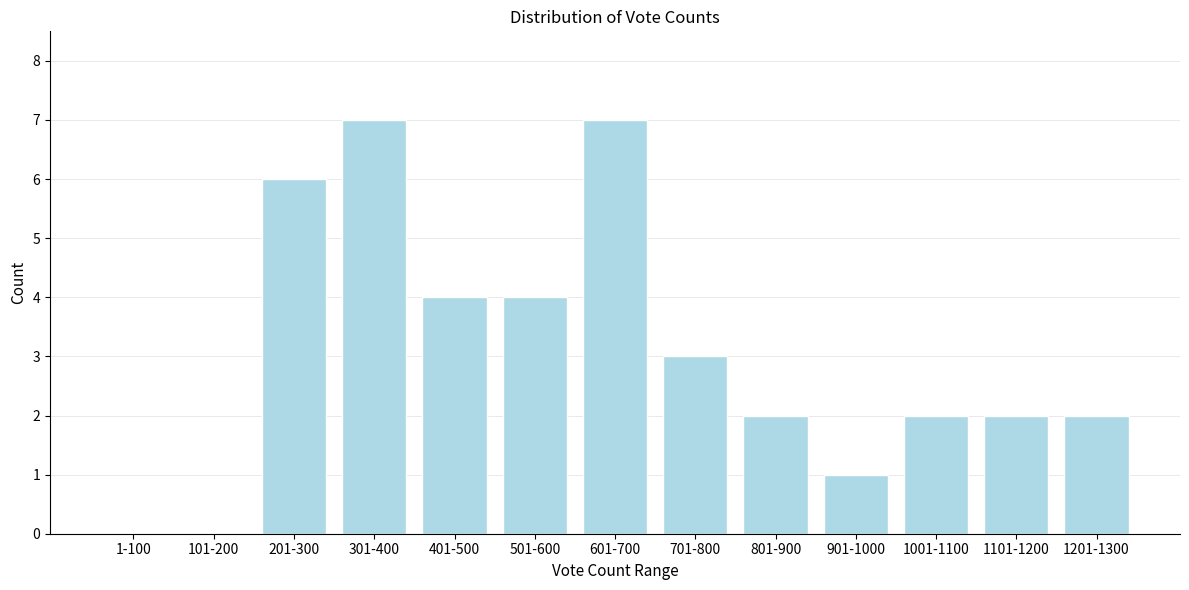

Reading left to right, extract all data points from this chart.

1-100=0	101-200=0	201-300=6	301-400=7	401-500=4	501-600=4	601-700=7	701-800=3	801-900=2	901-1000=1	1001-1100=2	1101-1200=2	1201-1300=2